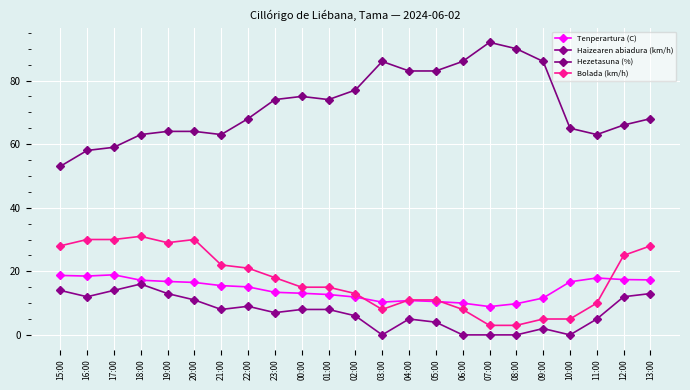

What is the spread (max minus min) of values at 10:00?

65.0